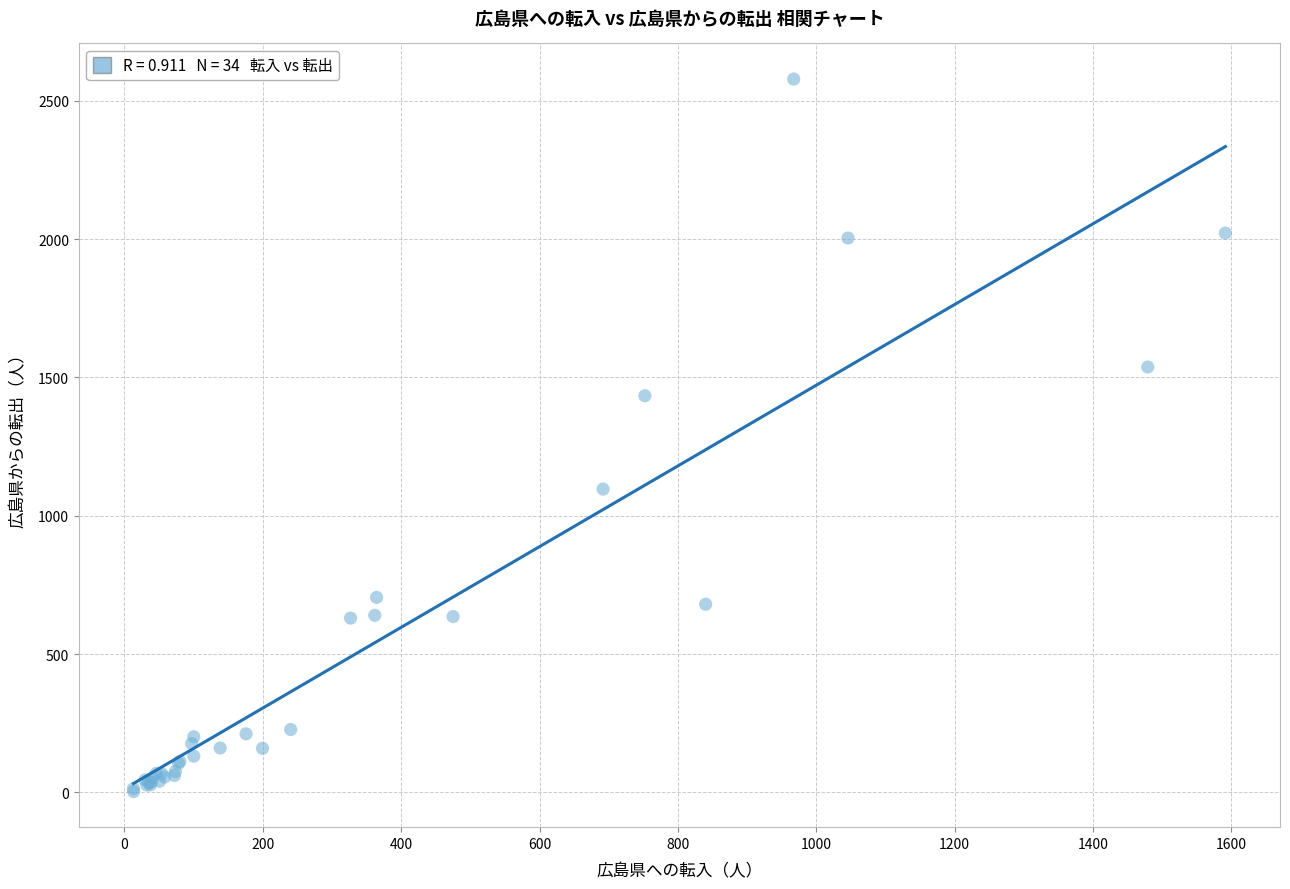

What Y value in the scatter plot is closest to 1290?

1433.6